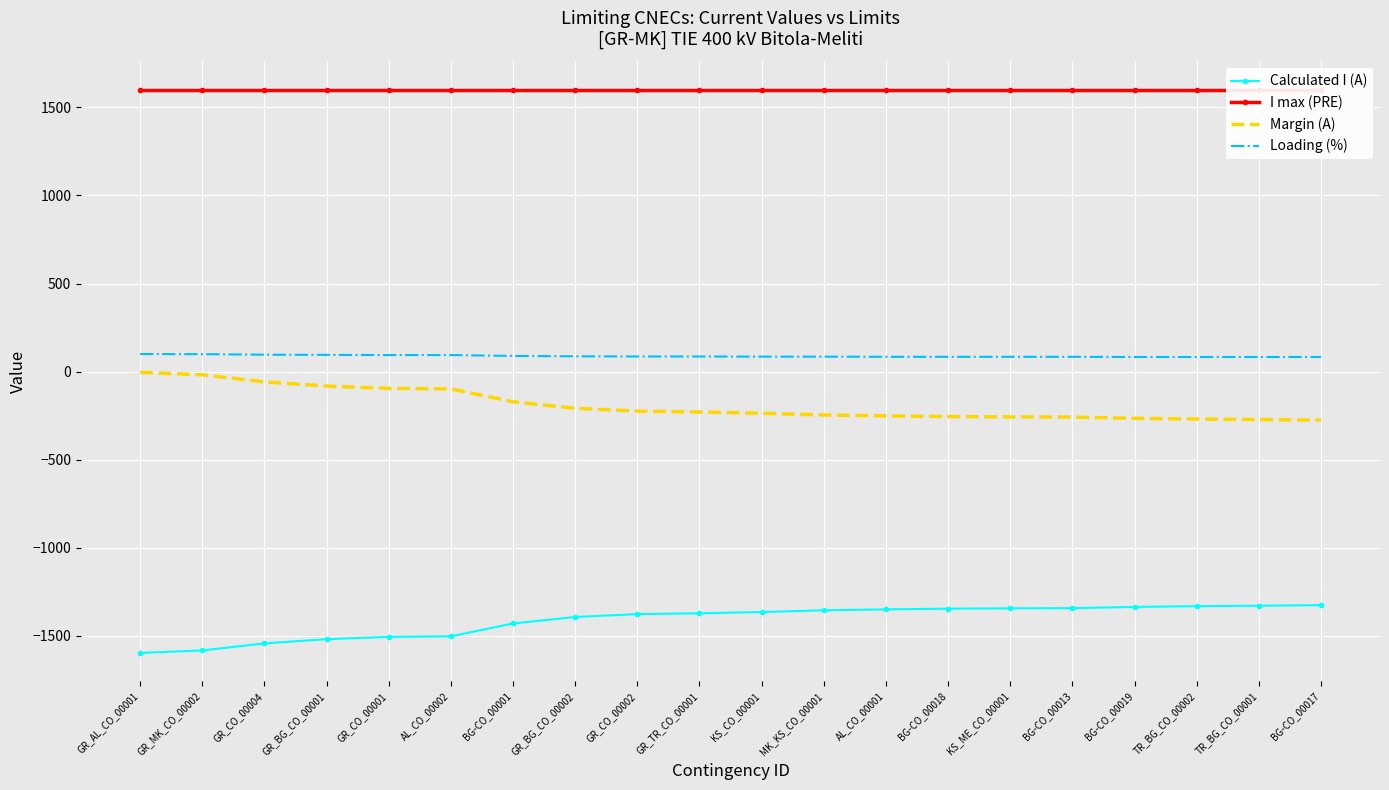

List the labels in order of Margin (A) value, largest first.

GR_AL_CO_00001, GR_MK_CO_00002, GR_CO_00004, GR_BG_CO_00001, GR_CO_00001, AL_CO_00002, BG-CO_00001, GR_BG_CO_00002, GR_CO_00002, GR_TR_CO_00001, KS_CO_00001, MK_KS_CO_00001, AL_CO_00001, BG-CO_00018, KS_ME_CO_00001, BG-CO_00013, BG-CO_00019, TR_BG_CO_00002, TR_BG_CO_00001, BG-CO_00017